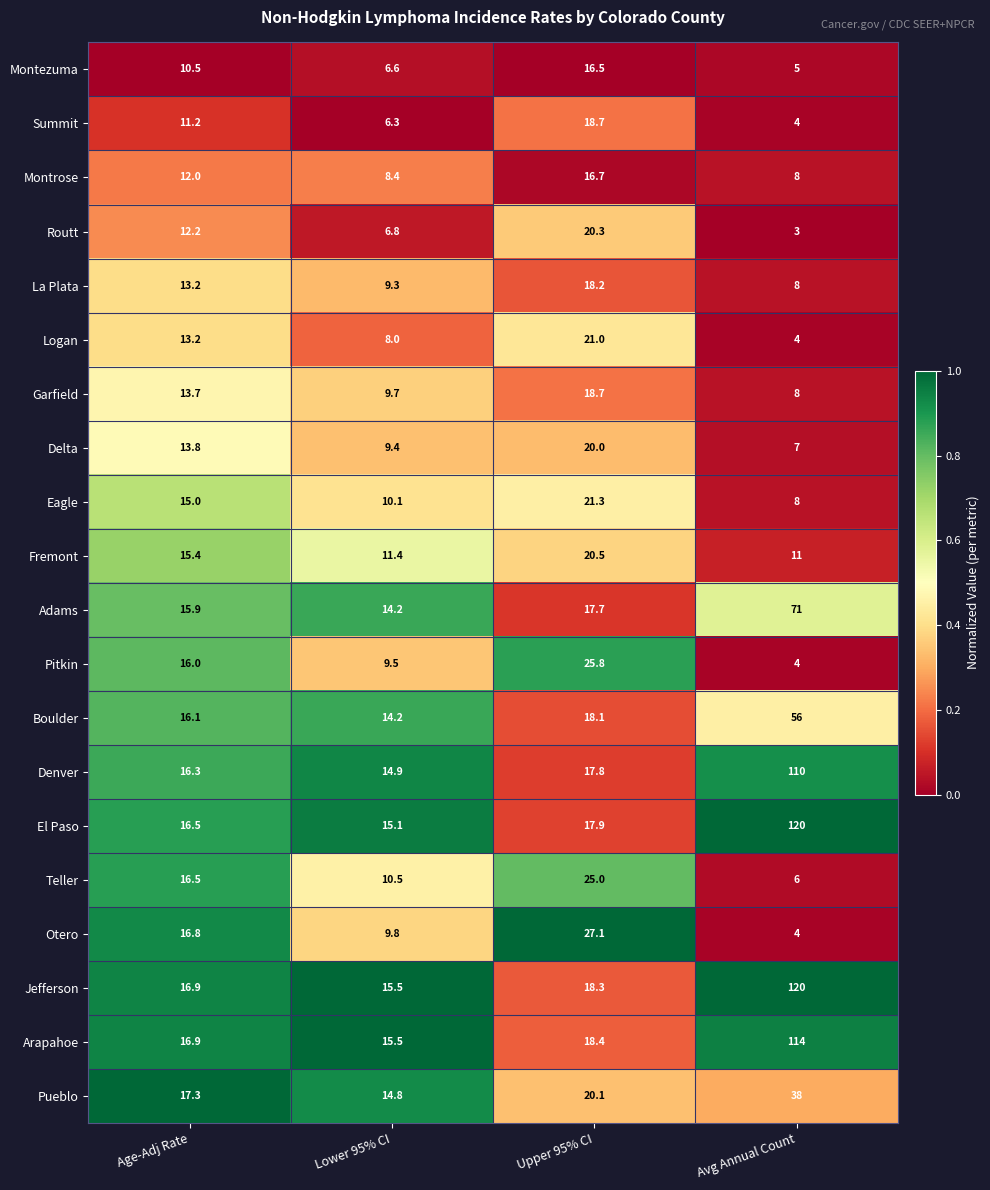

Rank the categories by Logan value from highest to lowest.

Upper 95% CI, Age-Adj Rate, Lower 95% CI, Avg Annual Count